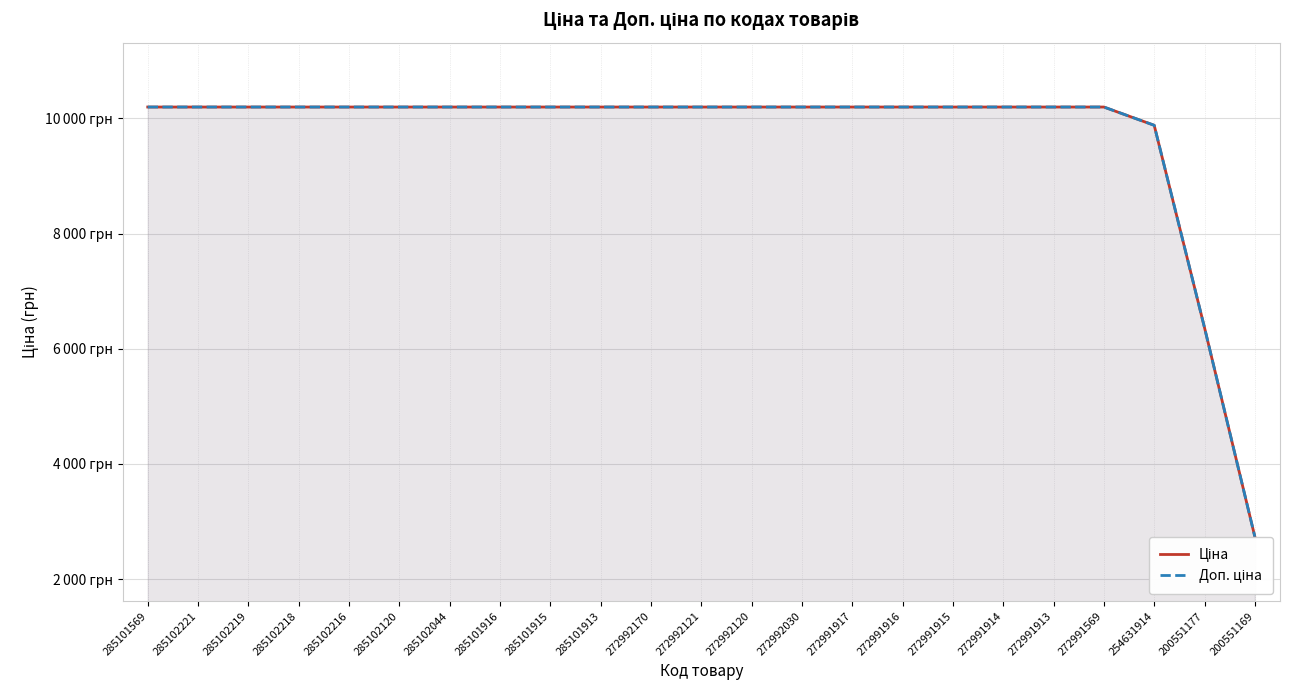

What position from the left is 285102044?

7